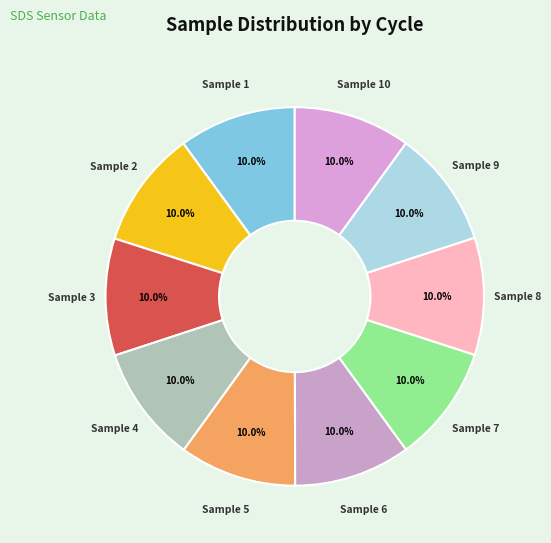

To the nearest percent, what is the average slice percentage?

10%